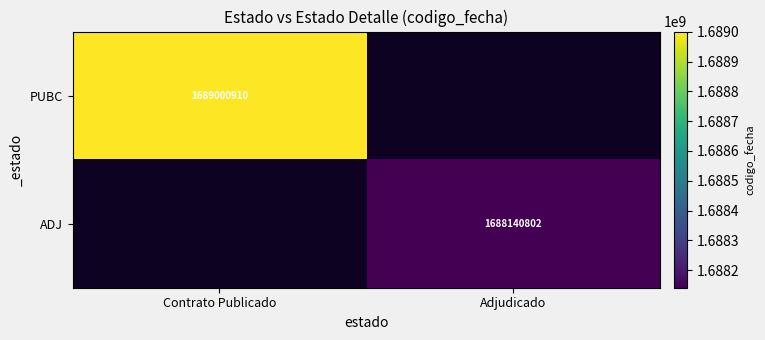

Is the value of PUBC at Contrato Publicado greater than the value of ADJ at Adjudicado?

Yes